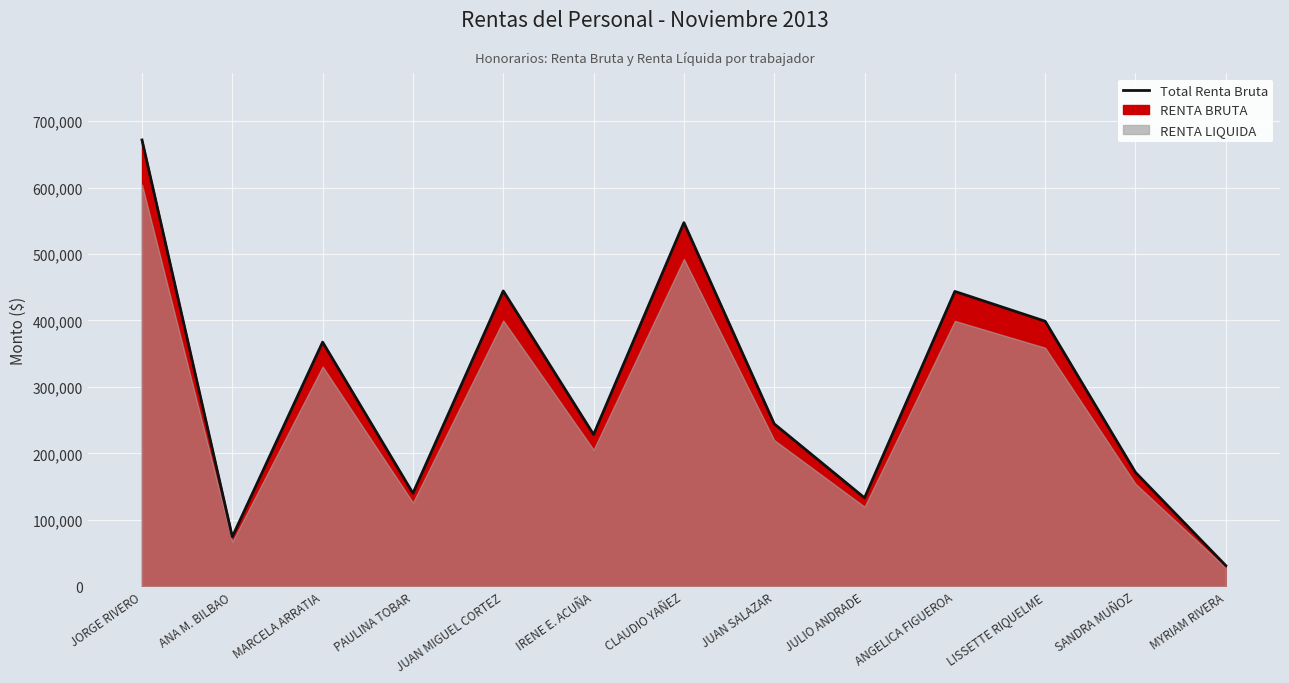

What is the maximum value shown in the chart?

671647